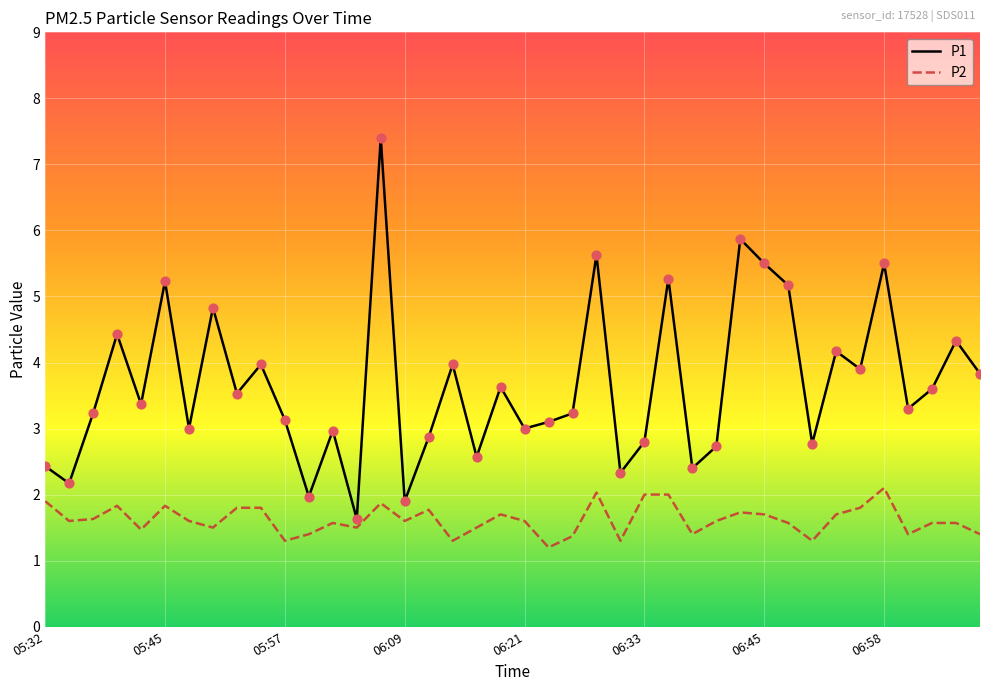

Which series has the largest total across all categories?

P1